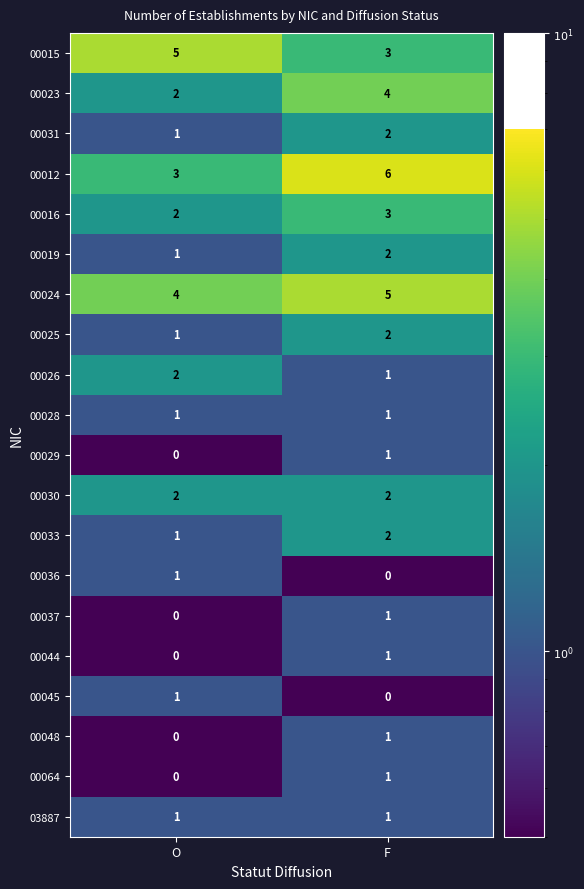

At which category is the sum across all series the highest?

F